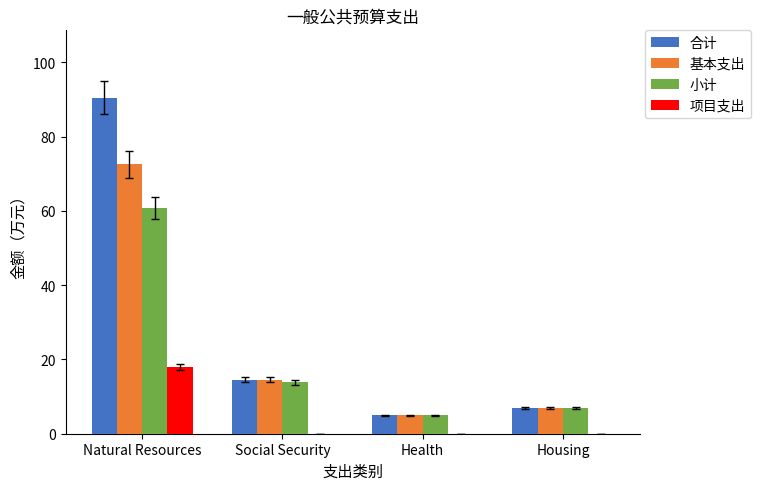

What is the sum of all 基本支出 values?

98.9